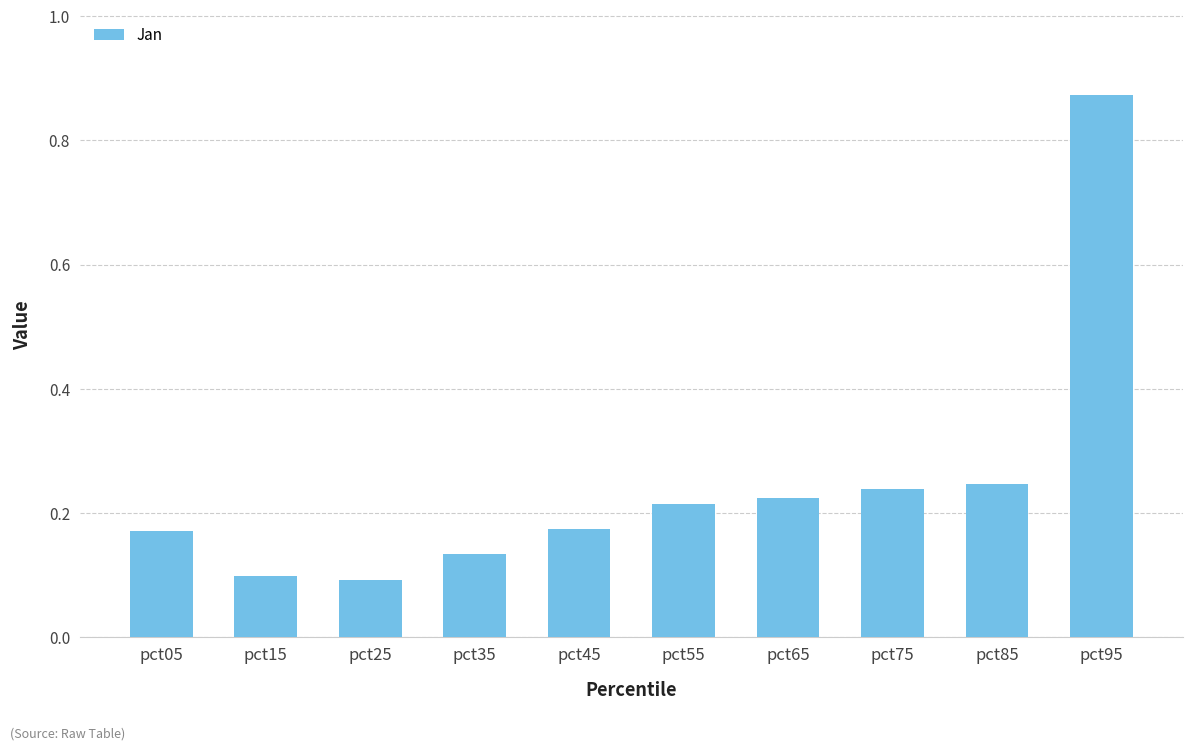

True or false: the data shows 0.1 at pct35.

True